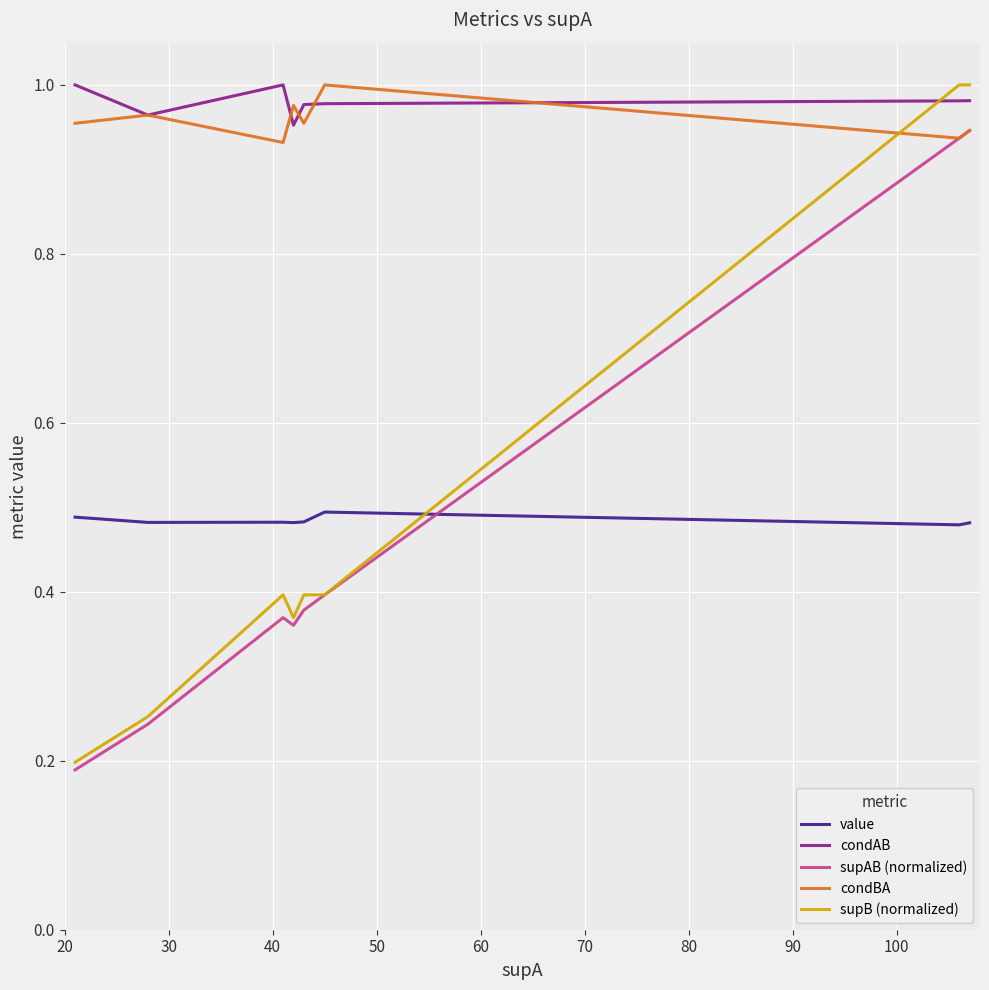

How many series are shown in this chart?

5